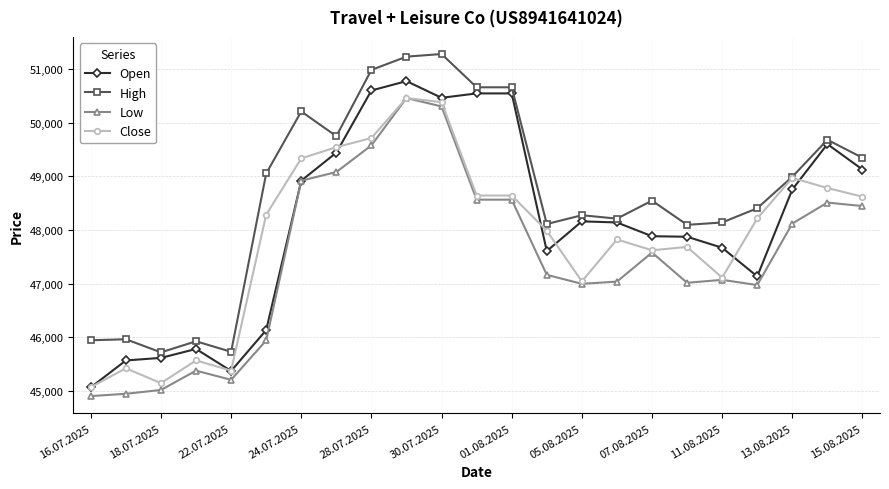

What are all the series names shown in the legend?

Open, High, Low, Close